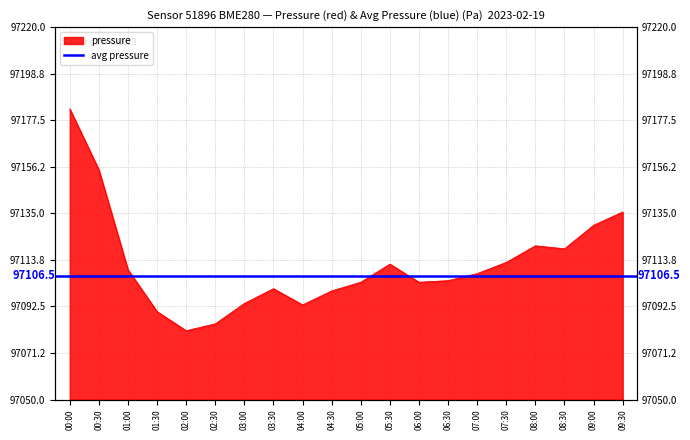

At which category does the data reach its first local peak?

03:30